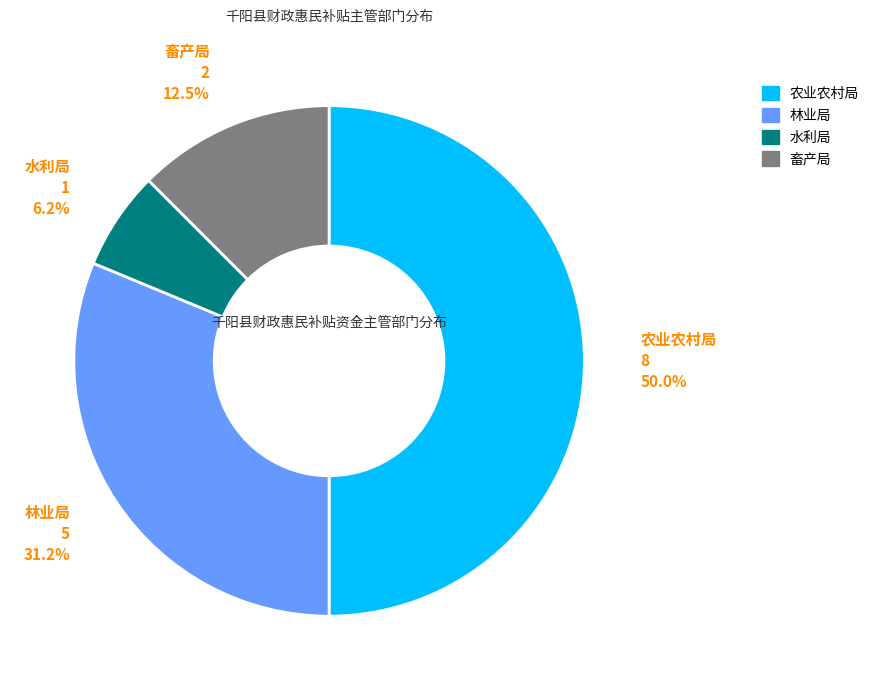

Is it true that 水利局 is 17% of the pie?

False